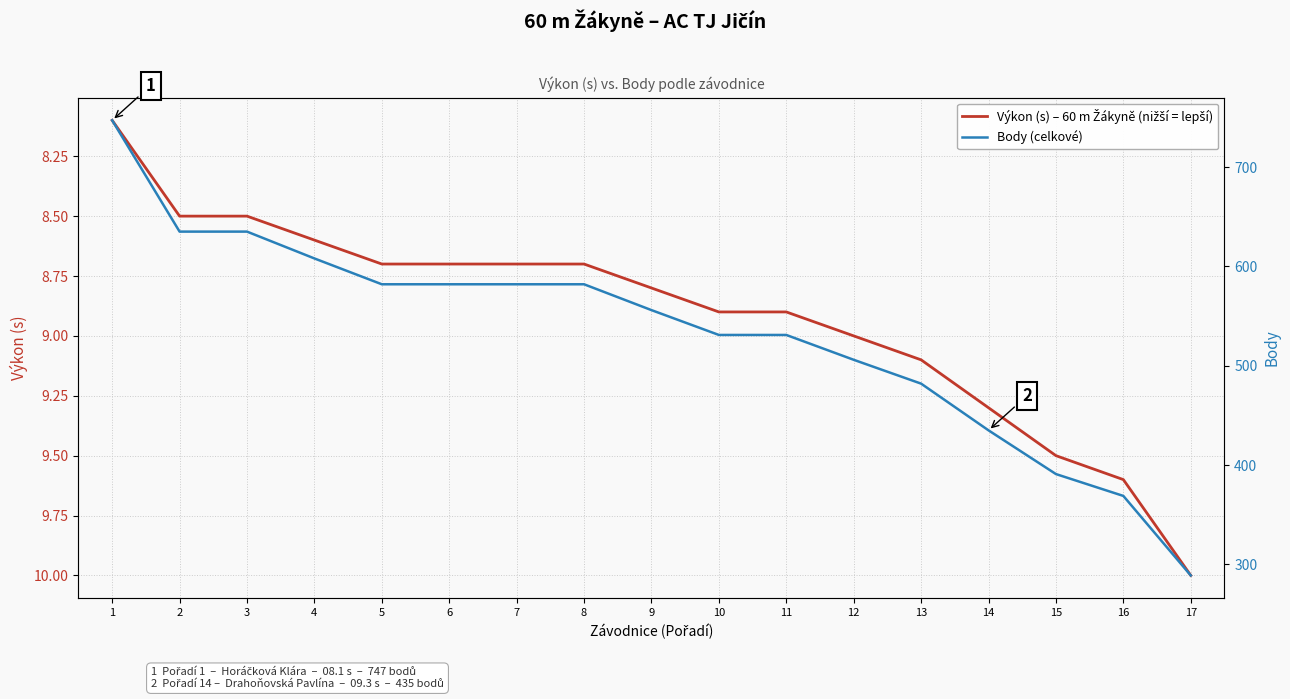

Reading left to right, what are all the values shown in this chart?

Výkon (s): 1=8.1	2=8.5	3=8.5	4=8.6	5=8.7	6=8.7	7=8.7	8=8.7	9=8.8	10=8.9	11=8.9	12=9.0	13=9.1	14=9.3	15=9.5	16=9.6	17=10.0
Body: 1=747.0	2=635.0	3=635.0	4=608.0	5=582.0	6=582.0	7=582.0	8=582.0	9=556.0	10=531.0	11=531.0	12=506.0	13=482.0	14=435.0	15=391.0	16=369.0	17=289.0